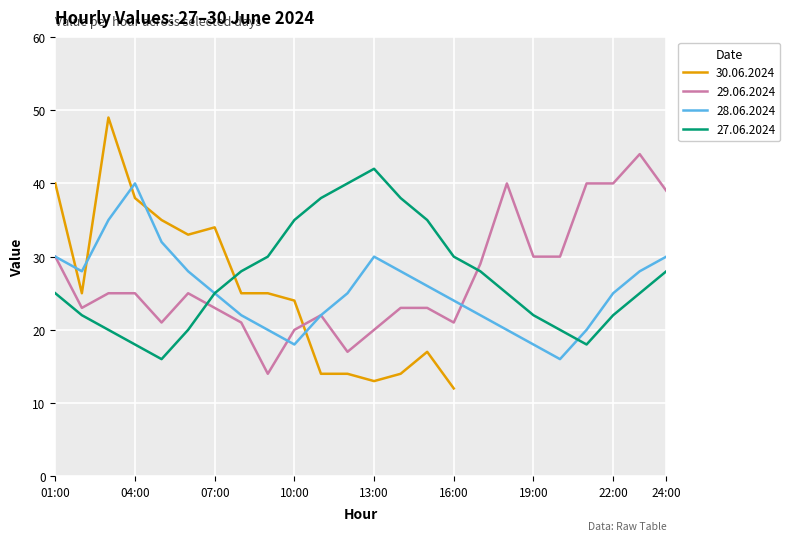

What is the average value of the 27.06.2024 series?

27